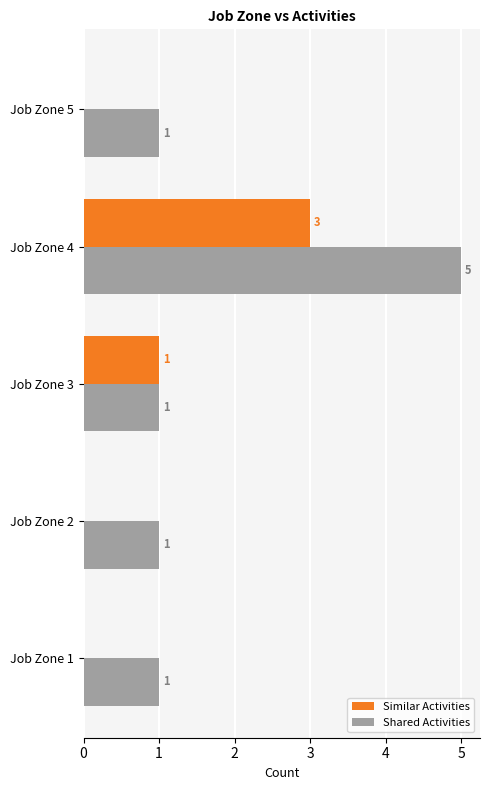

What is the maximum value for Similar Activities?

3